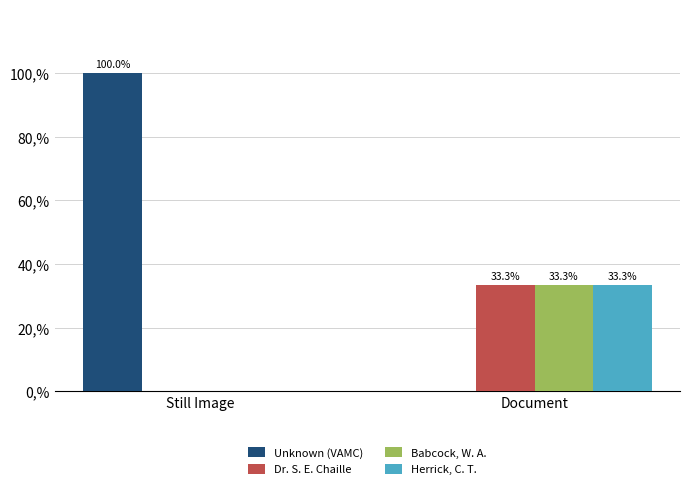

What is the total value across all series at Still Image?

100.0